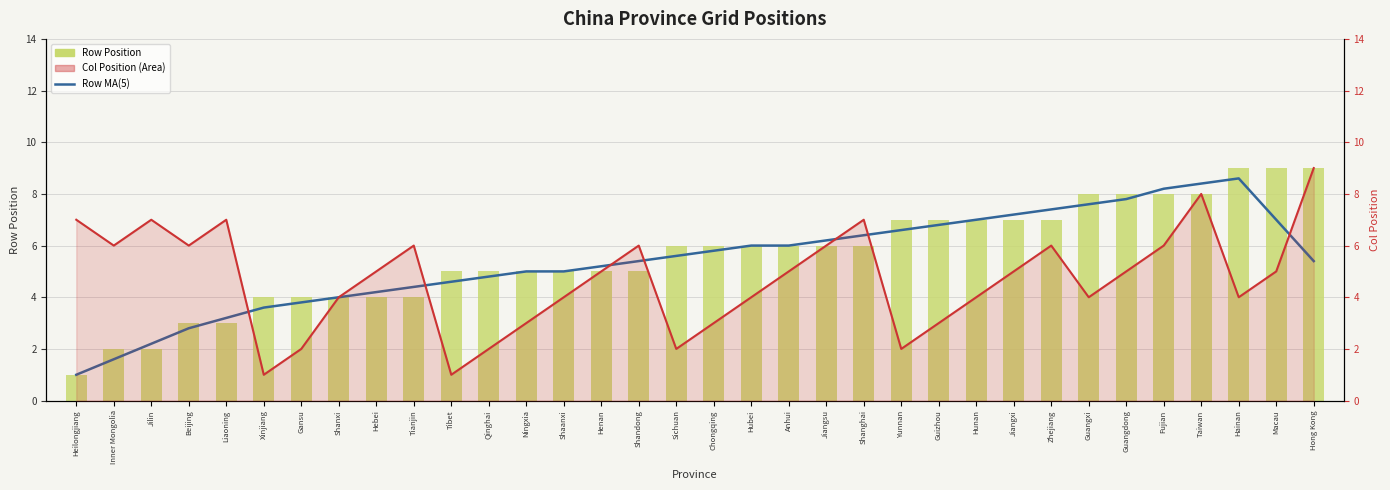

Does the chart contain any negative values?

No